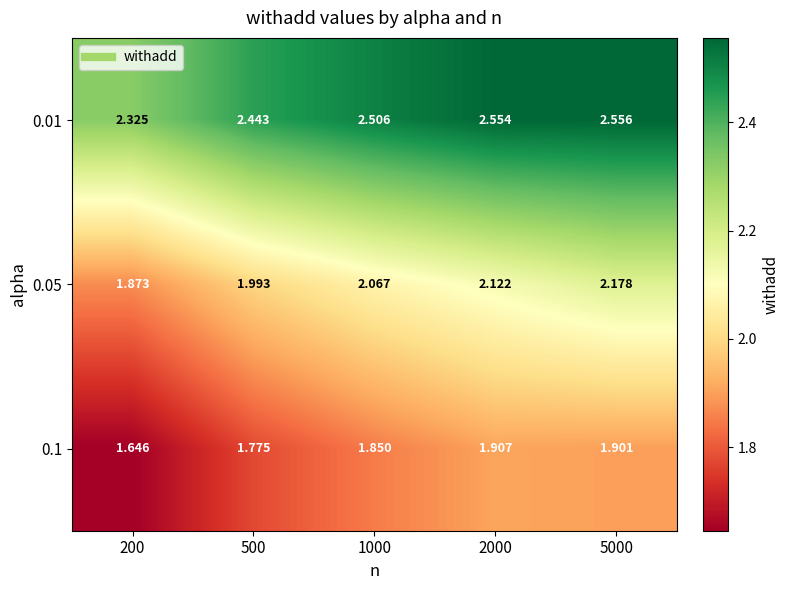

Is the value of 0.01 at 5000 greater than the value of 0.05 at 5000?

Yes